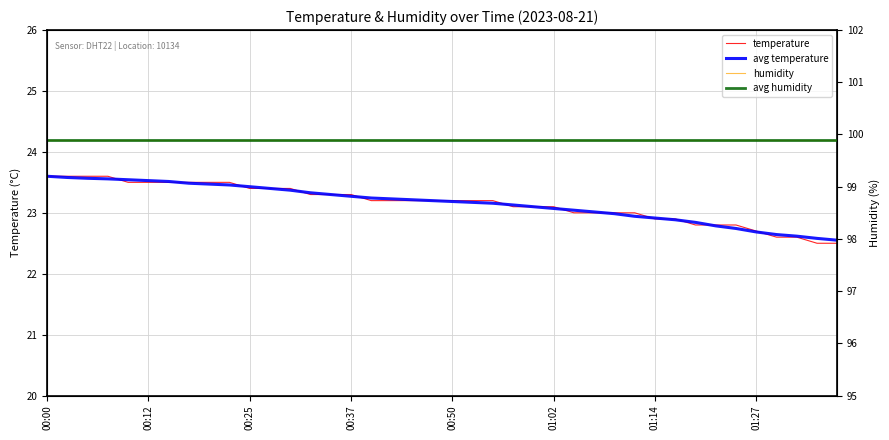

What are all the series names shown in the legend?

temperature, avg temperature, humidity, avg humidity